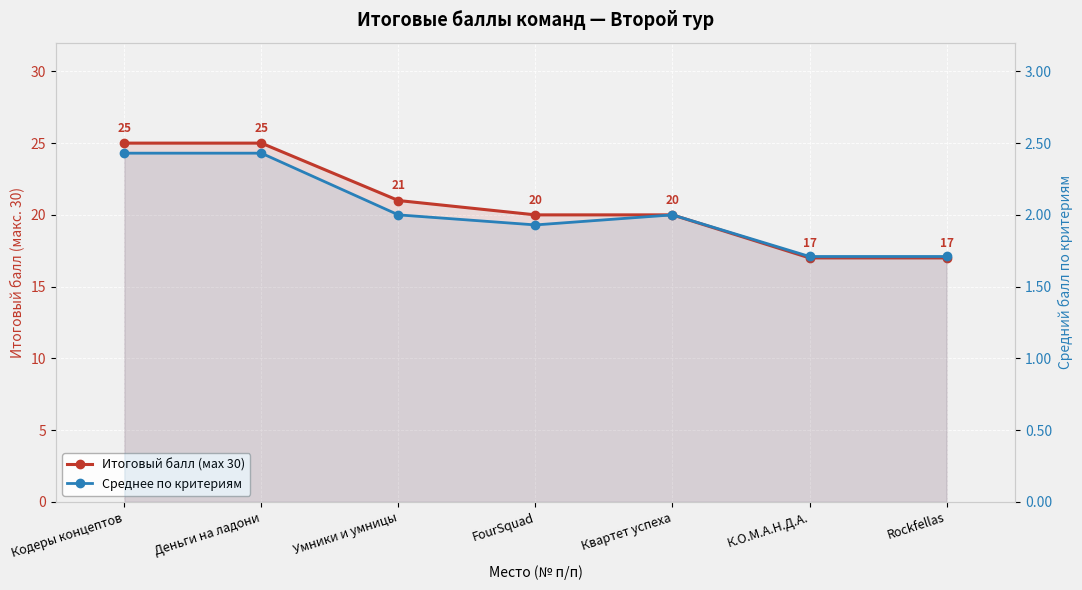

Reading left to right, list all the values displayed in this chart.

Итоговый балл (мах 30): 25.0	25.0	21.0	20.0	20.0	17.0	17.0
Среднее по критериям: 2.4	2.4	2.0	1.9	2.0	1.7	1.7